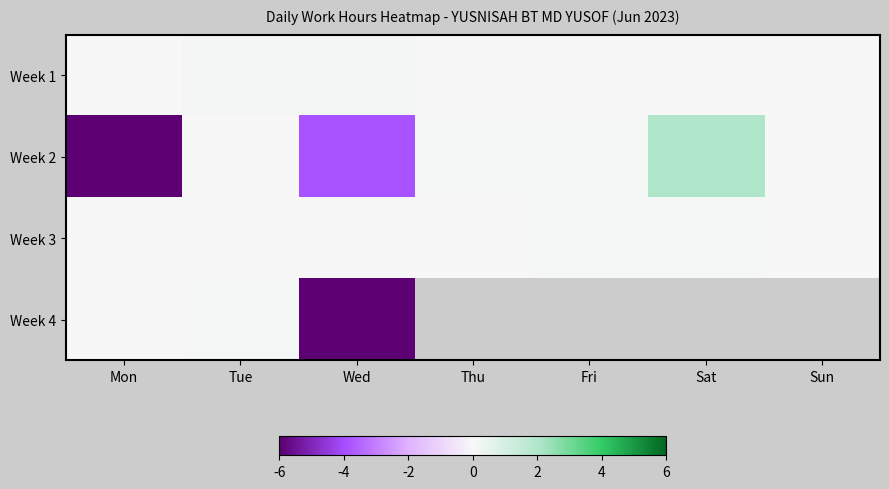

What is the greatest value displayed?

2.0